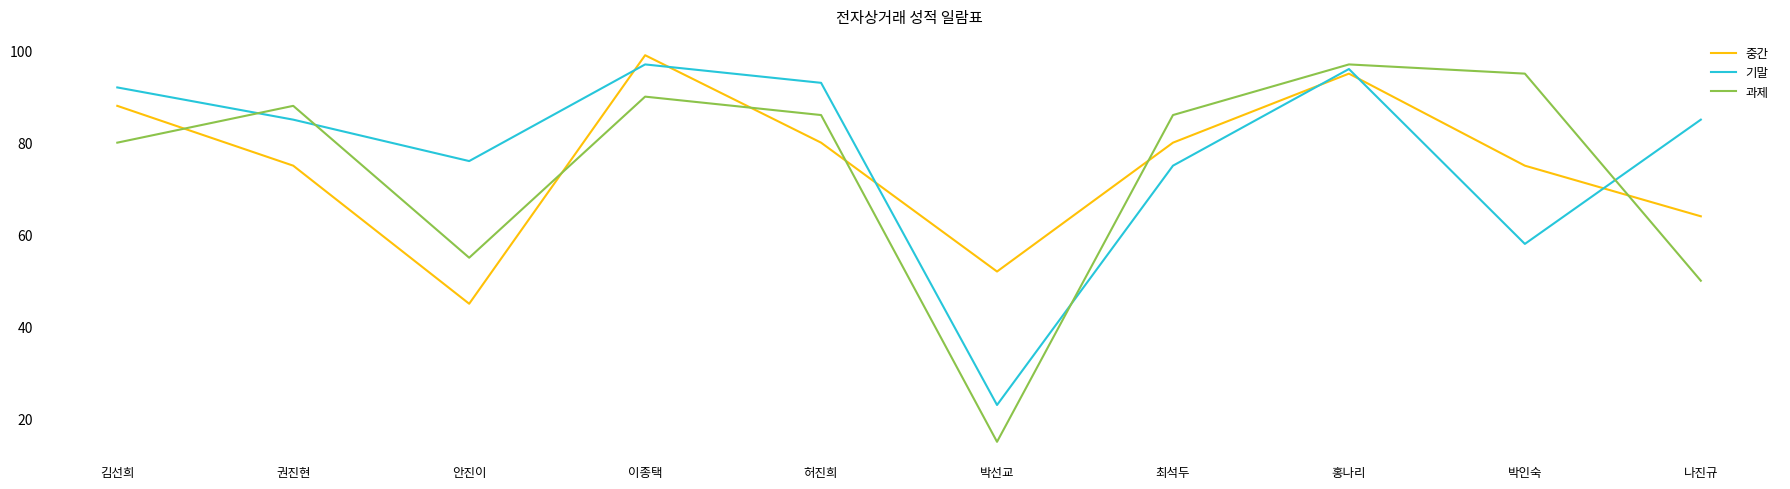

Is it true that 기말 equals 97 at 이종택?

True